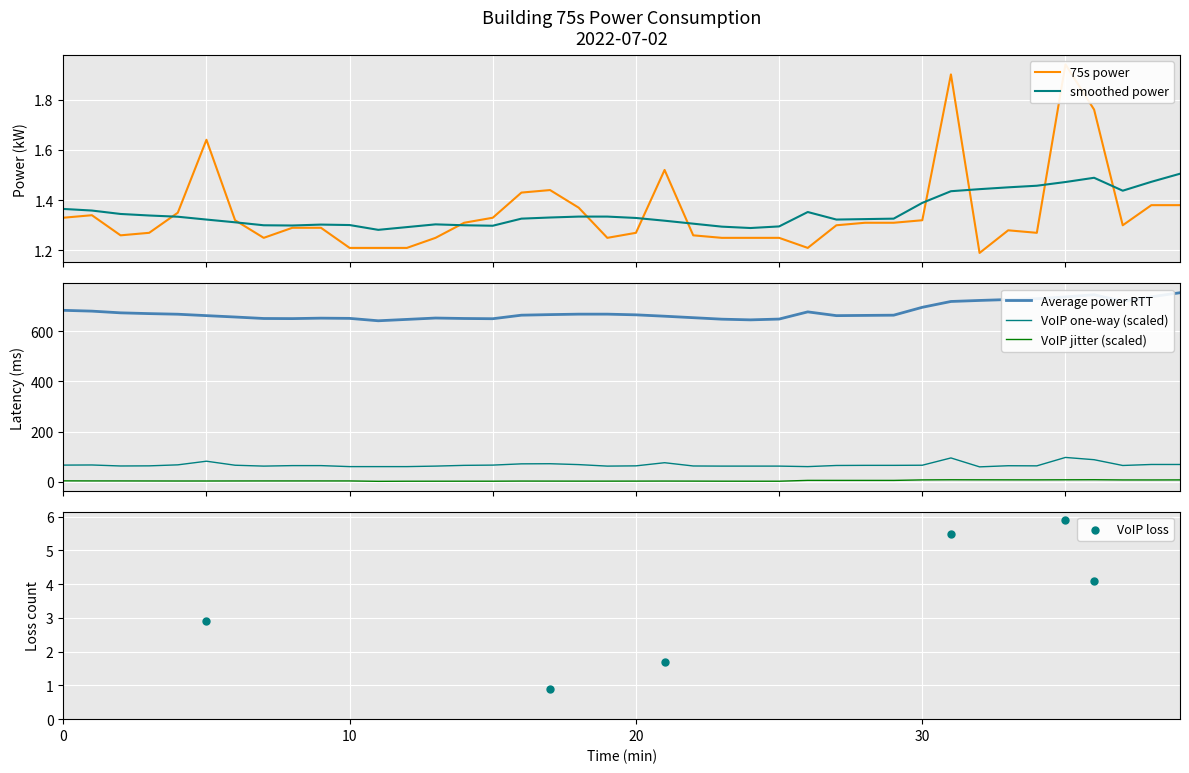

What is the ratio of the value at 20 to the value at 37?

1.0